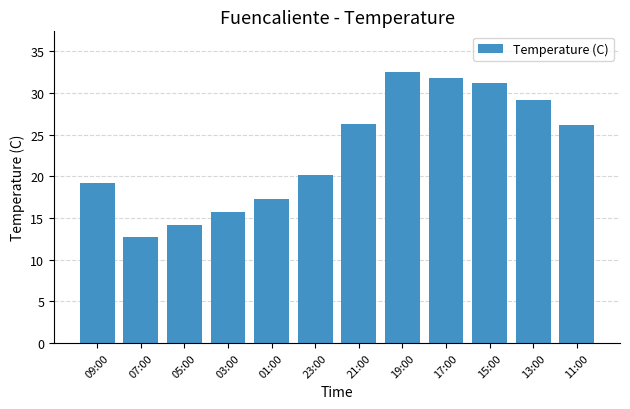

What is the label of the 9th bar from the left?

17:00